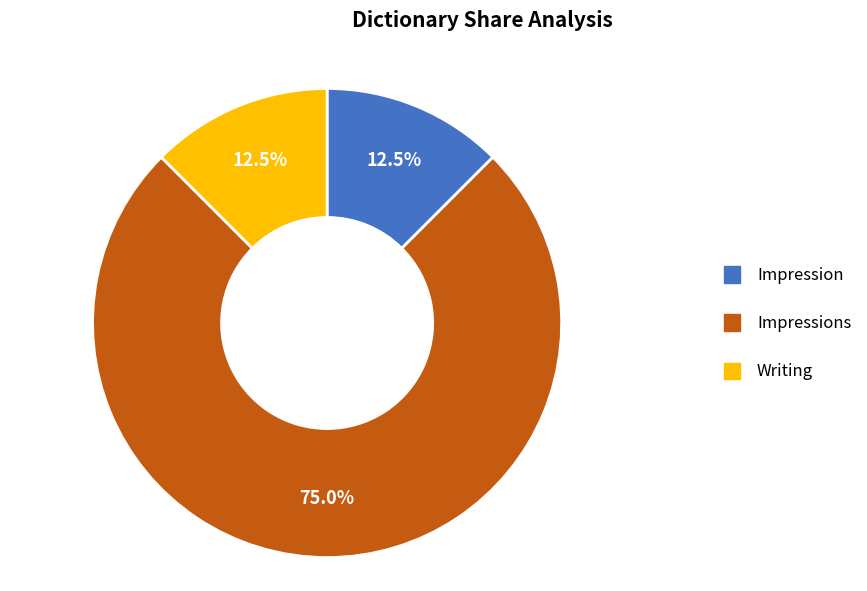

Does any single category account for the majority?

Yes